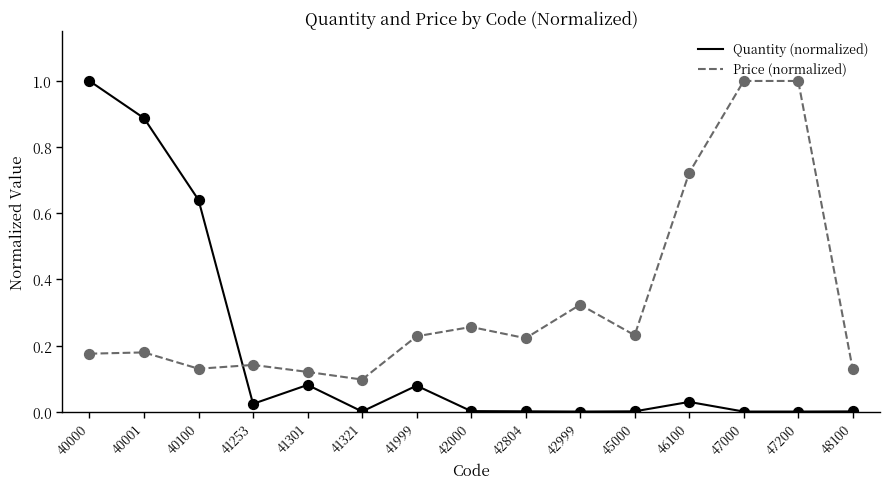

At how many categories does at least one series exceed 0?

15